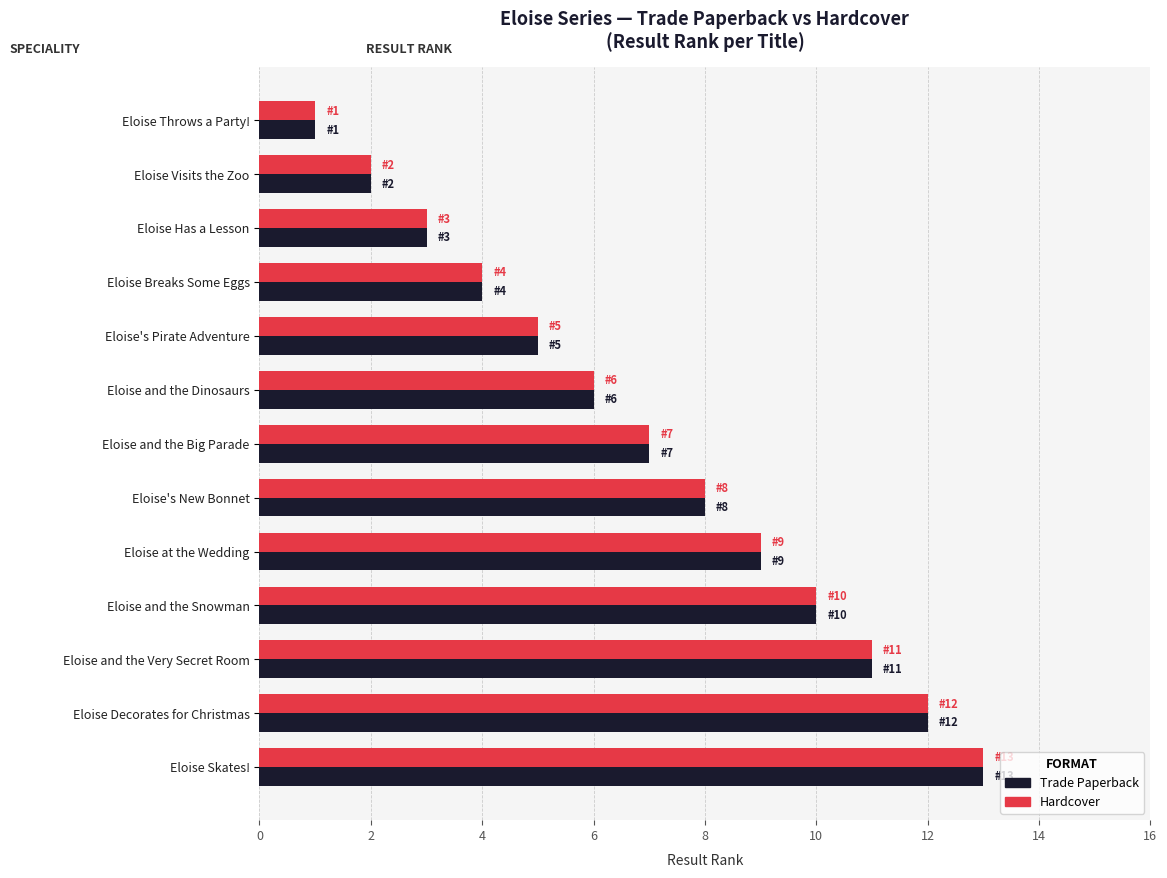

Is the value of Hardcover at Eloise Skates! greater than the value of Trade Paperback at Eloise and the Big Parade?

Yes